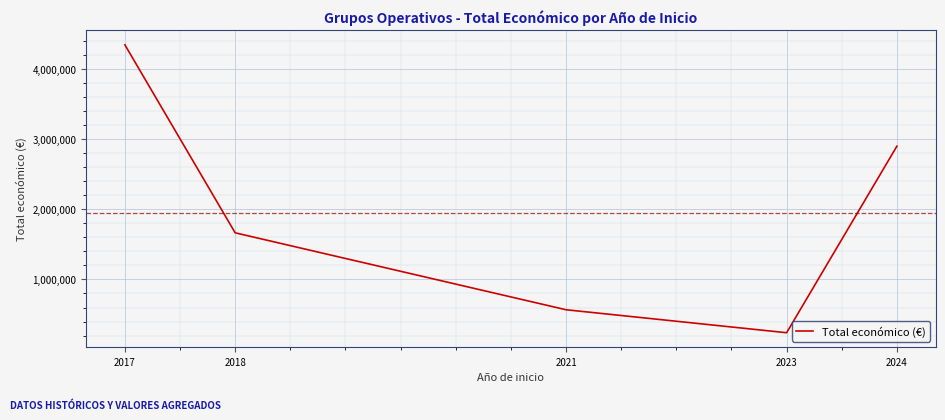

Approximately how many times larger is the value at 2023 compared to 2024?

0.1